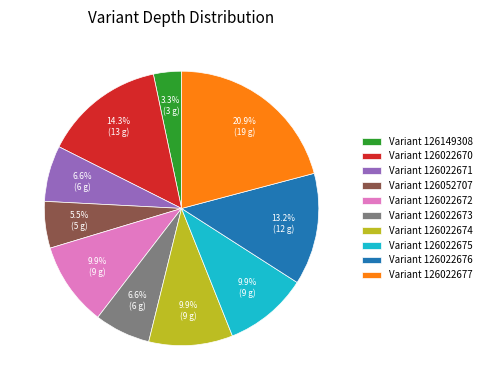

Which has a higher value, Variant 126022670 or Variant 126022671?

Variant 126022670